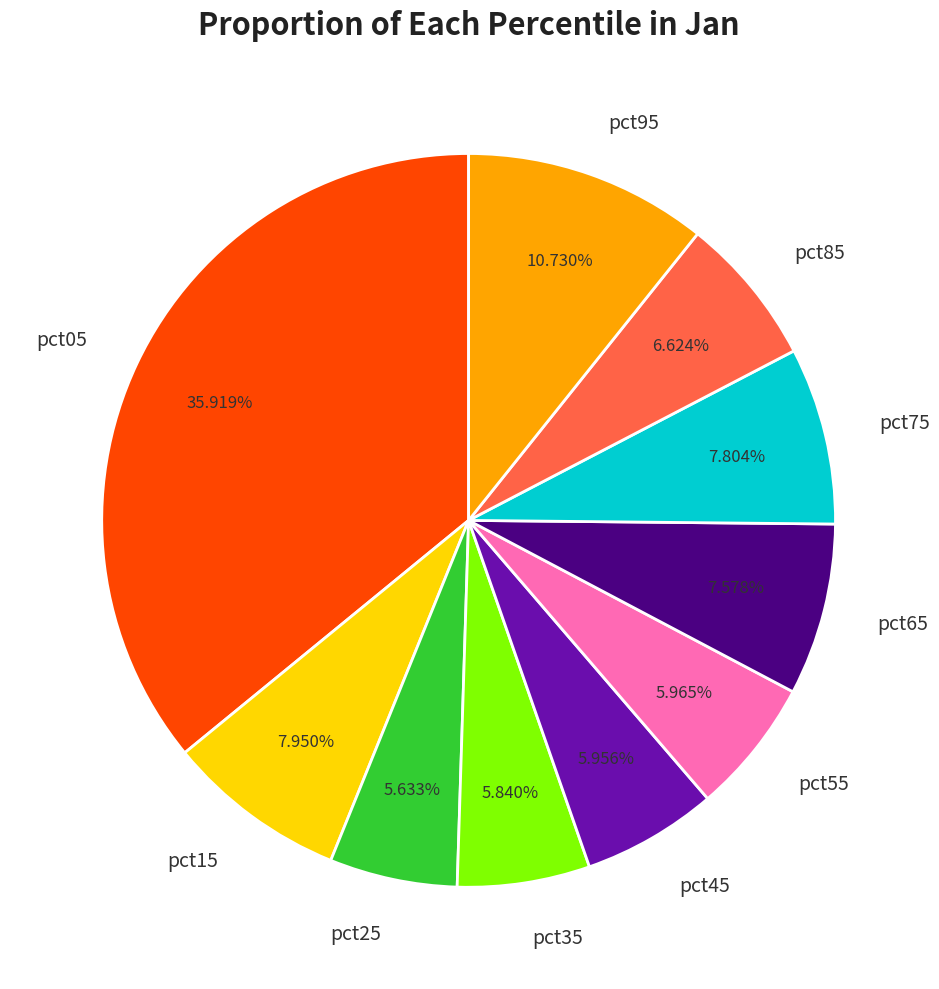

Does pct05 represent more than half of the total?

No